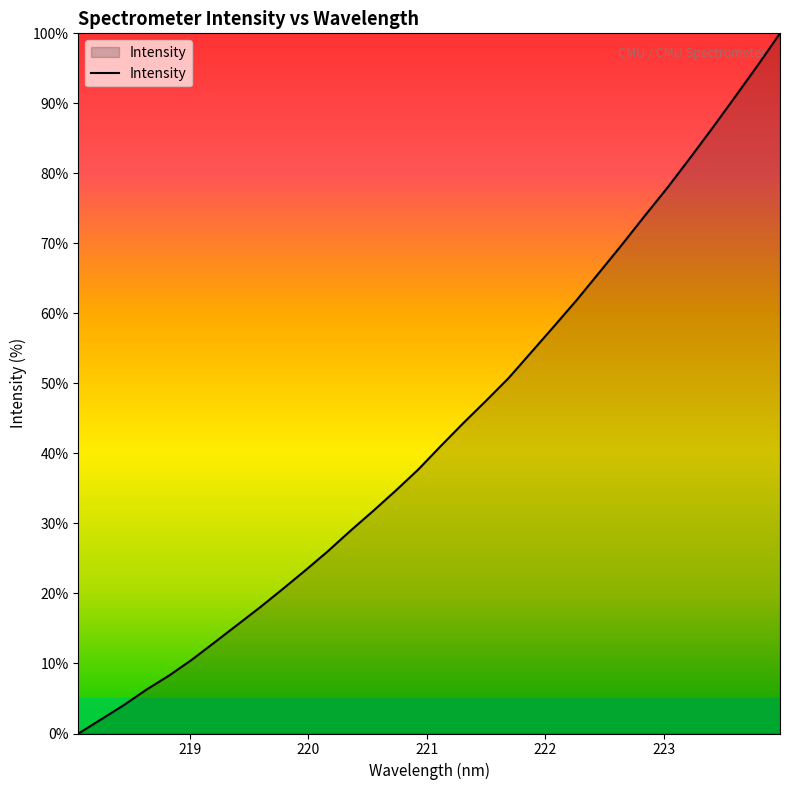

What is the difference between the maximum and minimum values?

100.0